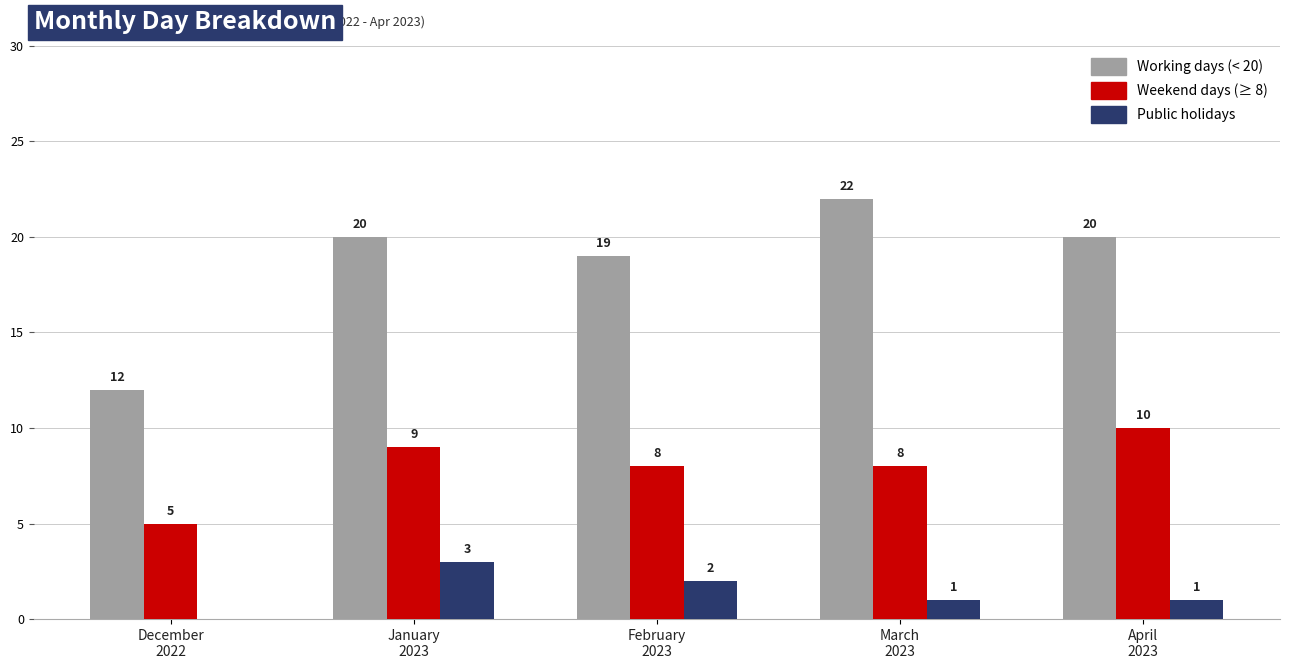

What is the maximum value shown in the chart?

22